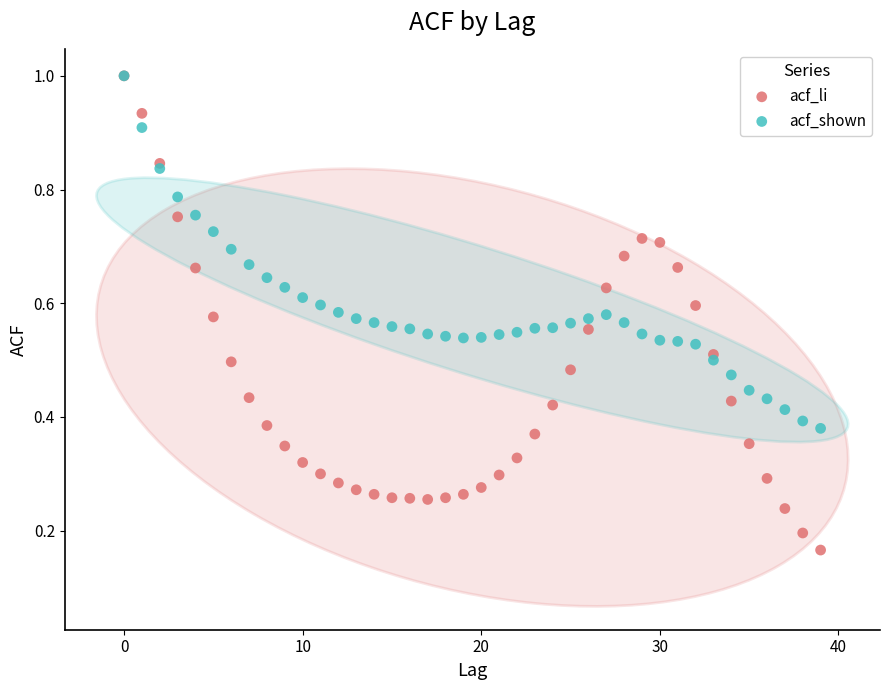

What are all the series names shown in the legend?

acf_li, acf_shown